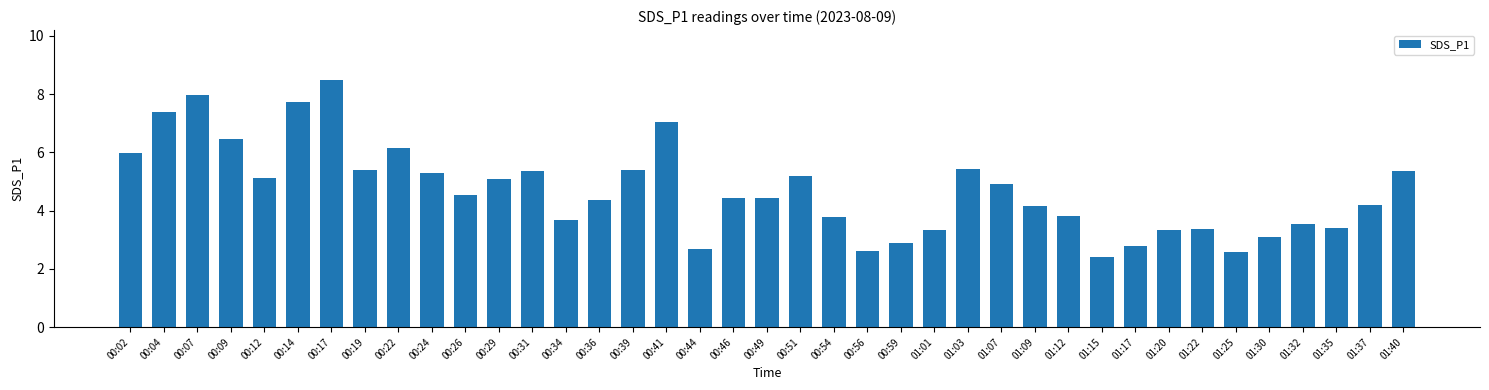

What is the maximum value shown in the chart?

8.5